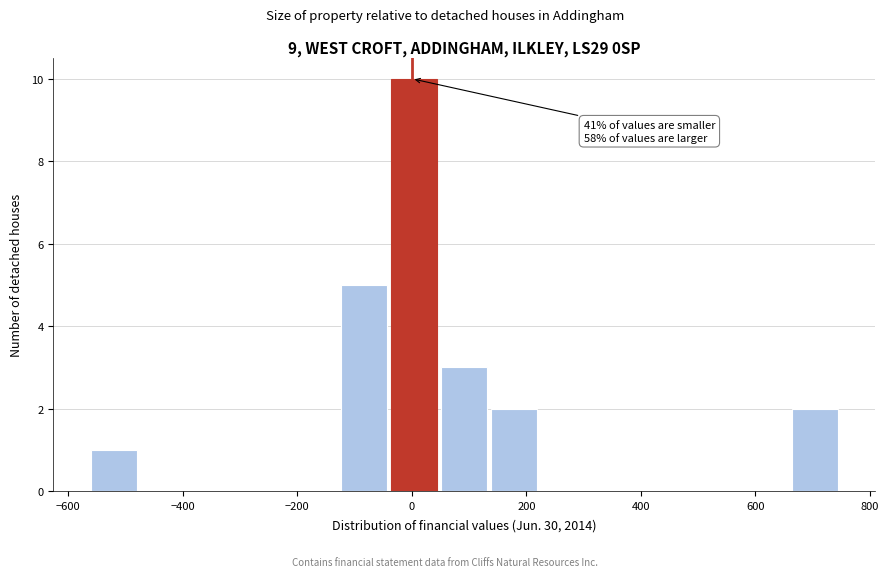

Over which range of the x-axis is the bar tallest?

-40 to 40